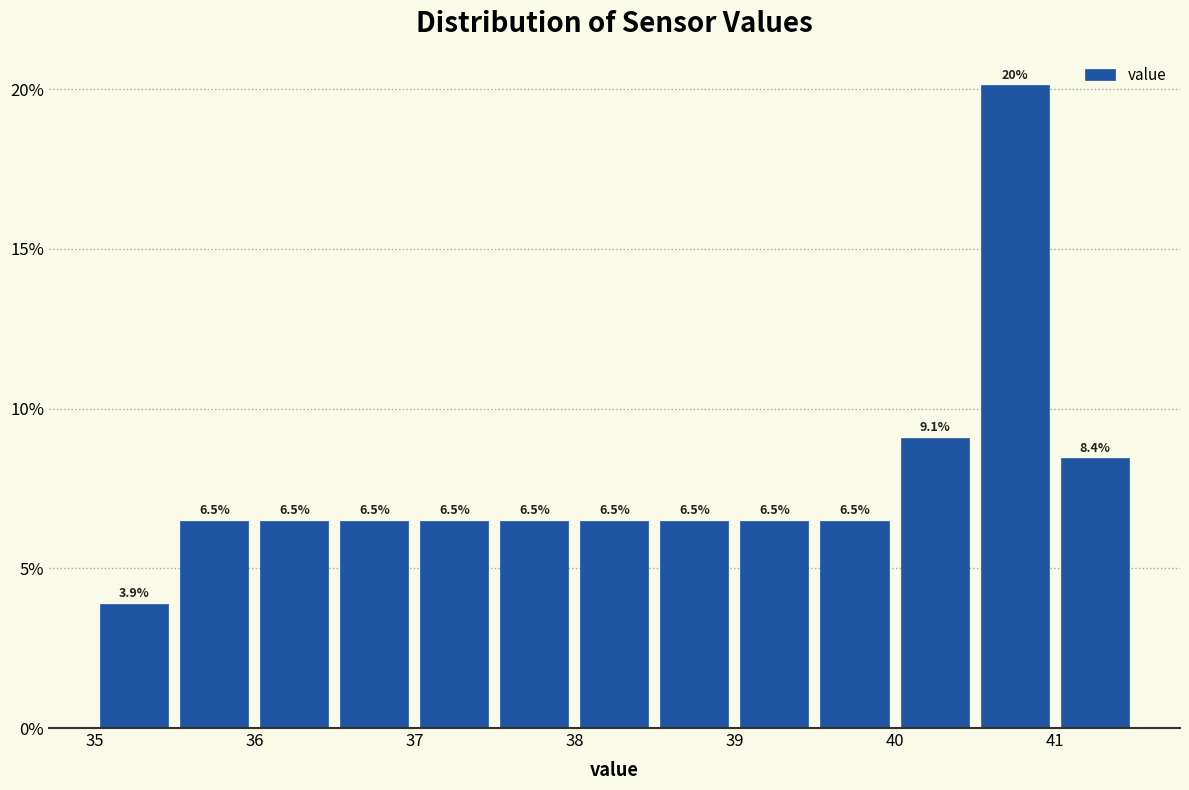

Over which range of the x-axis is the bar tallest?

40.5 to 41.0